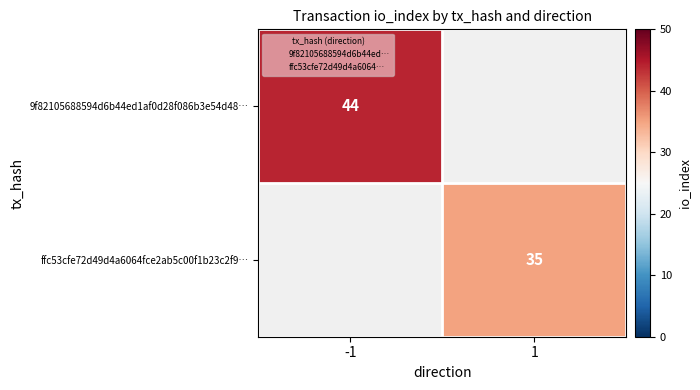

The ffc53cfe72d49d4a6064fce2ab5c00f1b23c2f9… series shows 48 at 1. True or false?

False